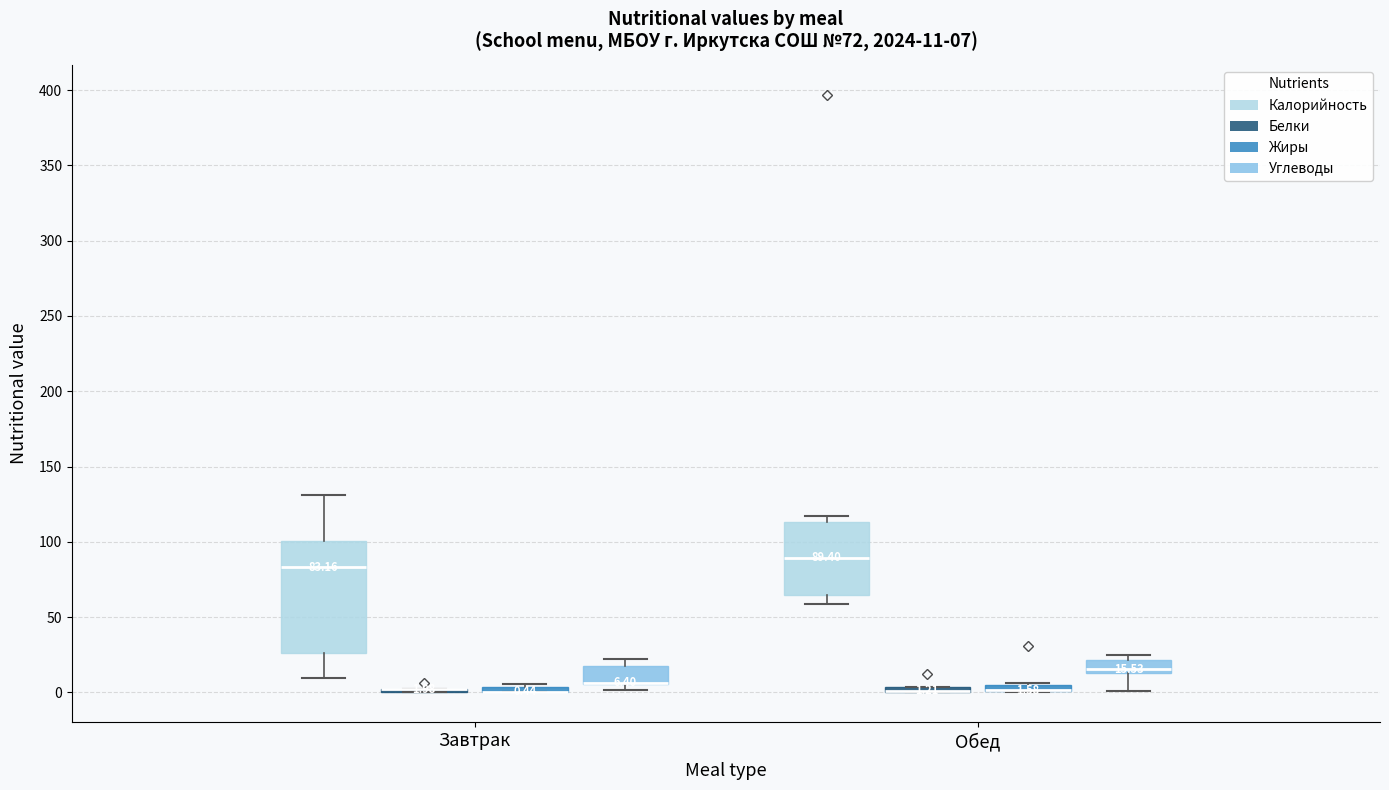

Comparing the boxes themselves (not the whiskers), which one is the tallest?

Завтрак (Калорийность)